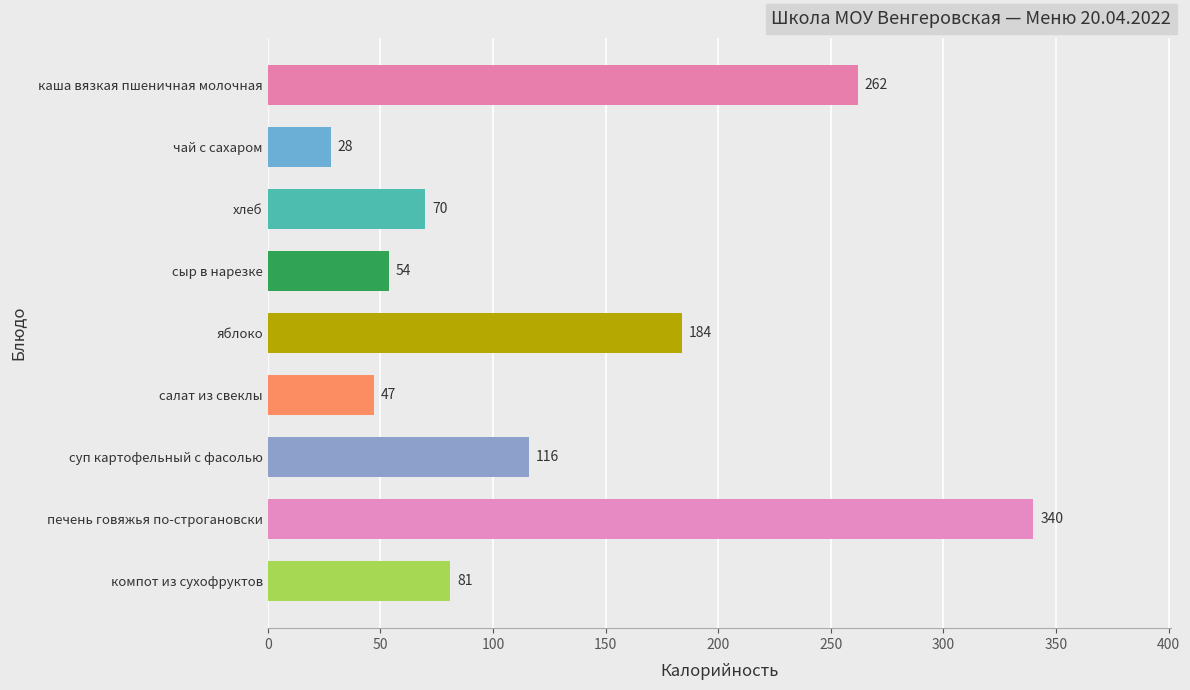

Is it true that the value at хлеб is 120?

False